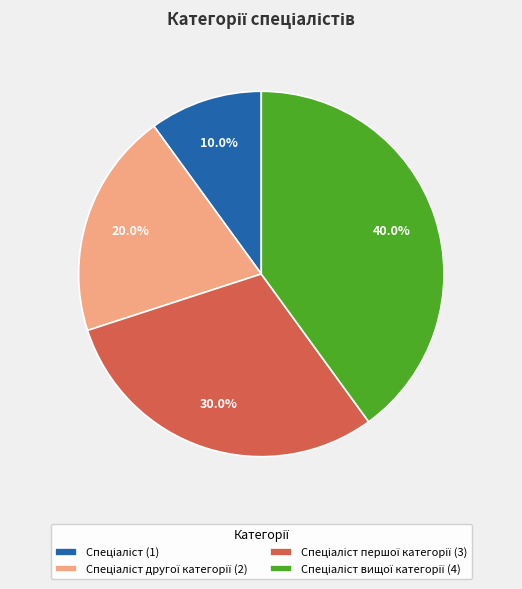

Is there any slice that represents more than half of the pie?

No